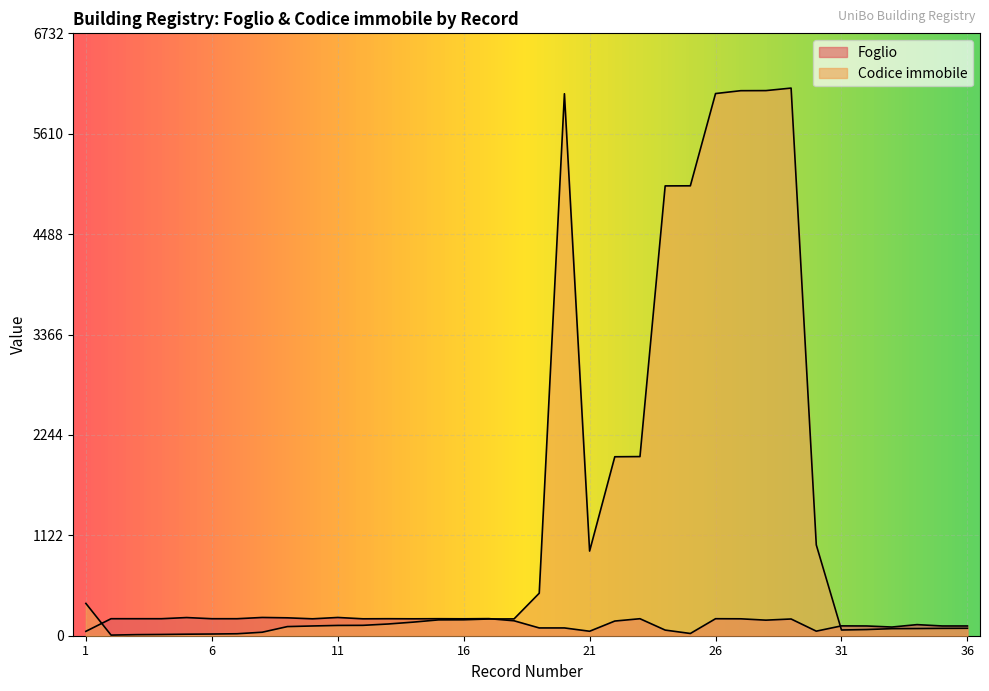

Rank the series by their maximum value, from lowest to highest.

Foglio, Codice immobile